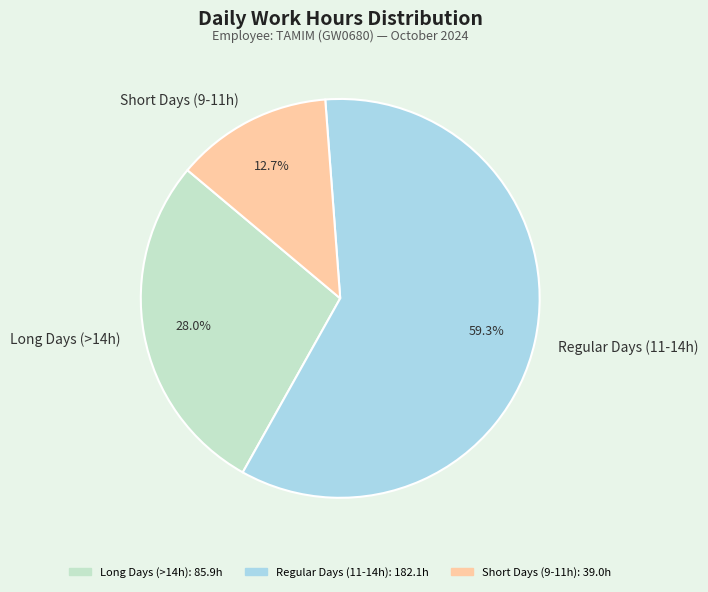

Which slice represents more than half of the pie?

Regular Days (11-14h)